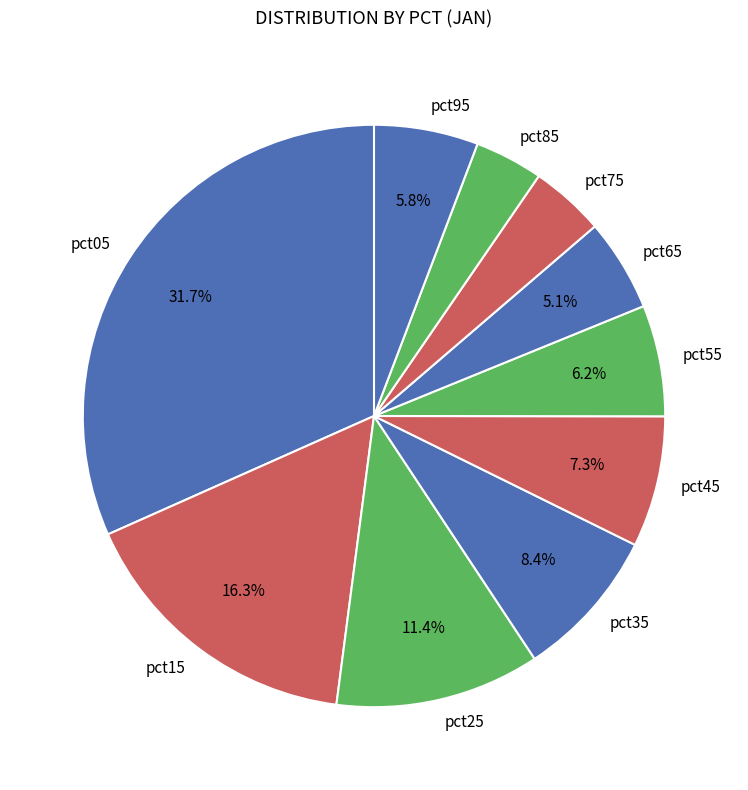

To the nearest percent, what percentage of the pie is pct25?

11%